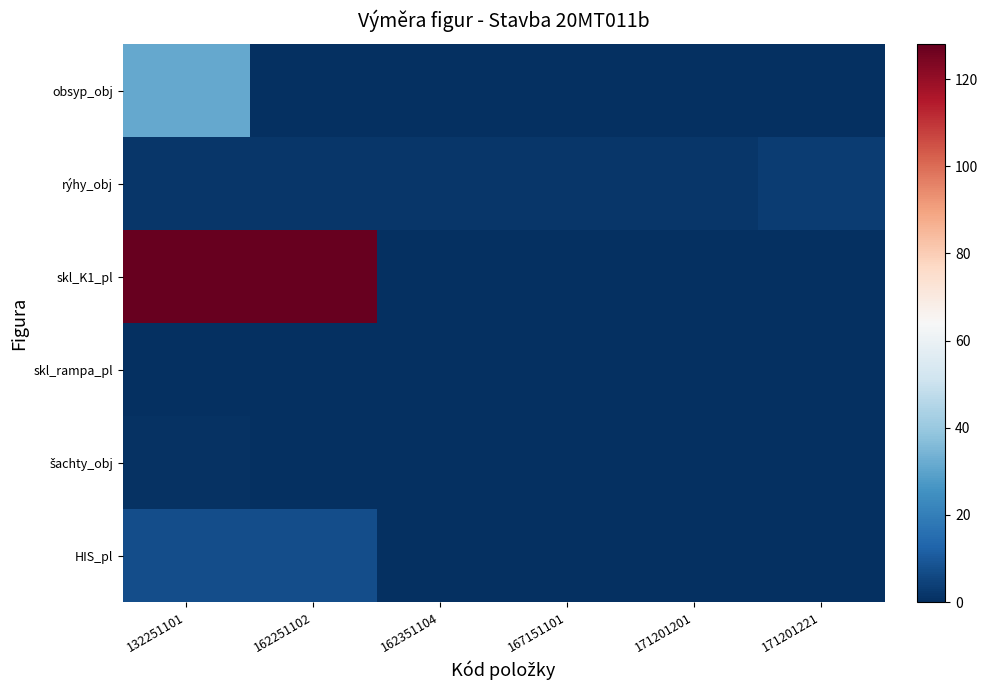

At which category is the sum across all series the highest?

132251101